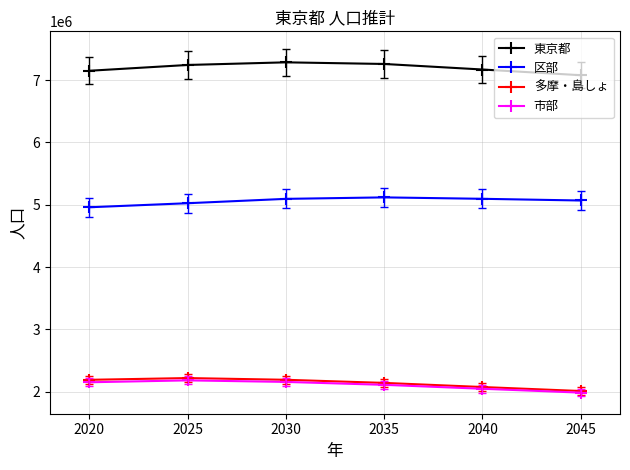

Does the chart display data point markers on the line(s)?

Yes